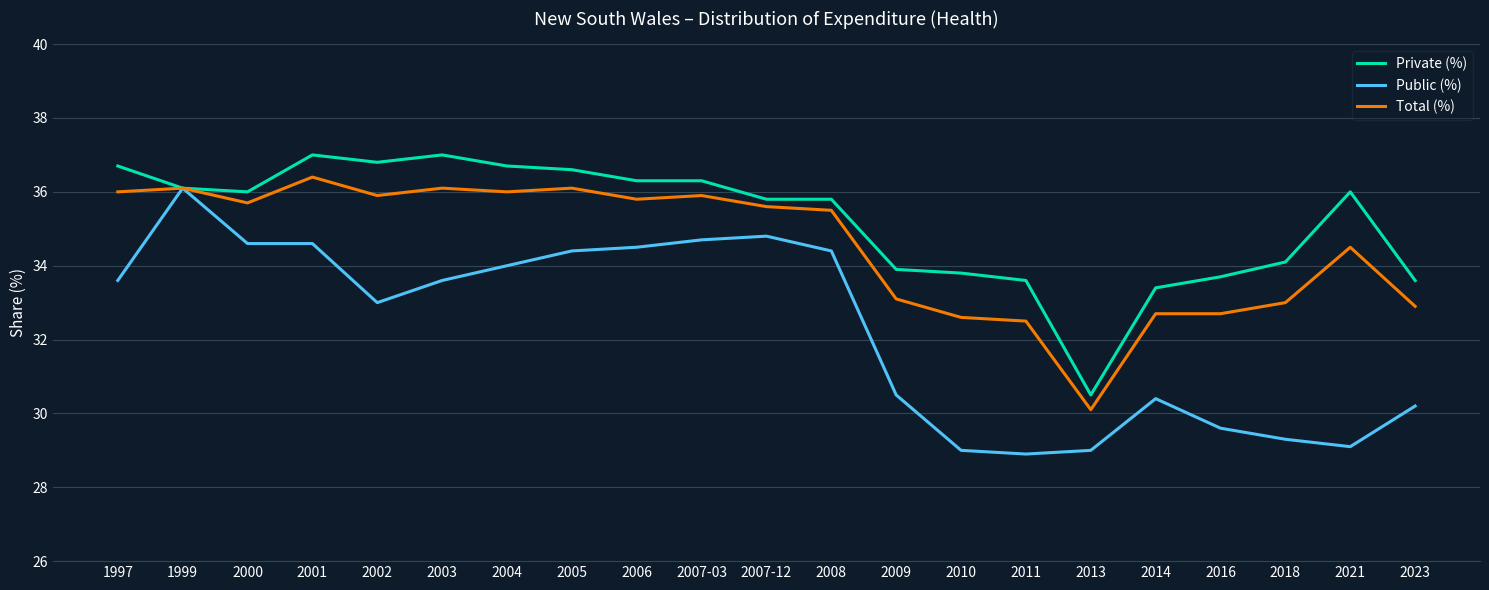

Rank the series at 2005 from lowest to highest value.

Public (%), Total (%), Private (%)